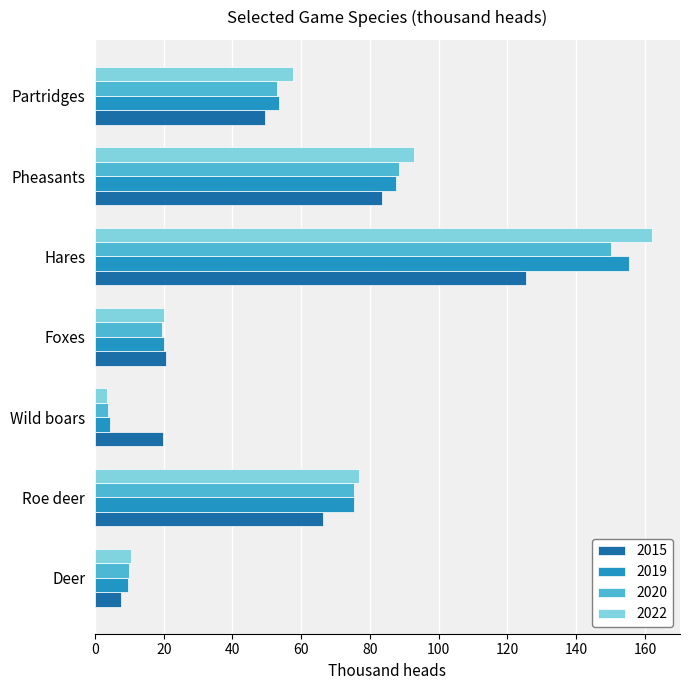

How many data points in 2015 are above 49?

4